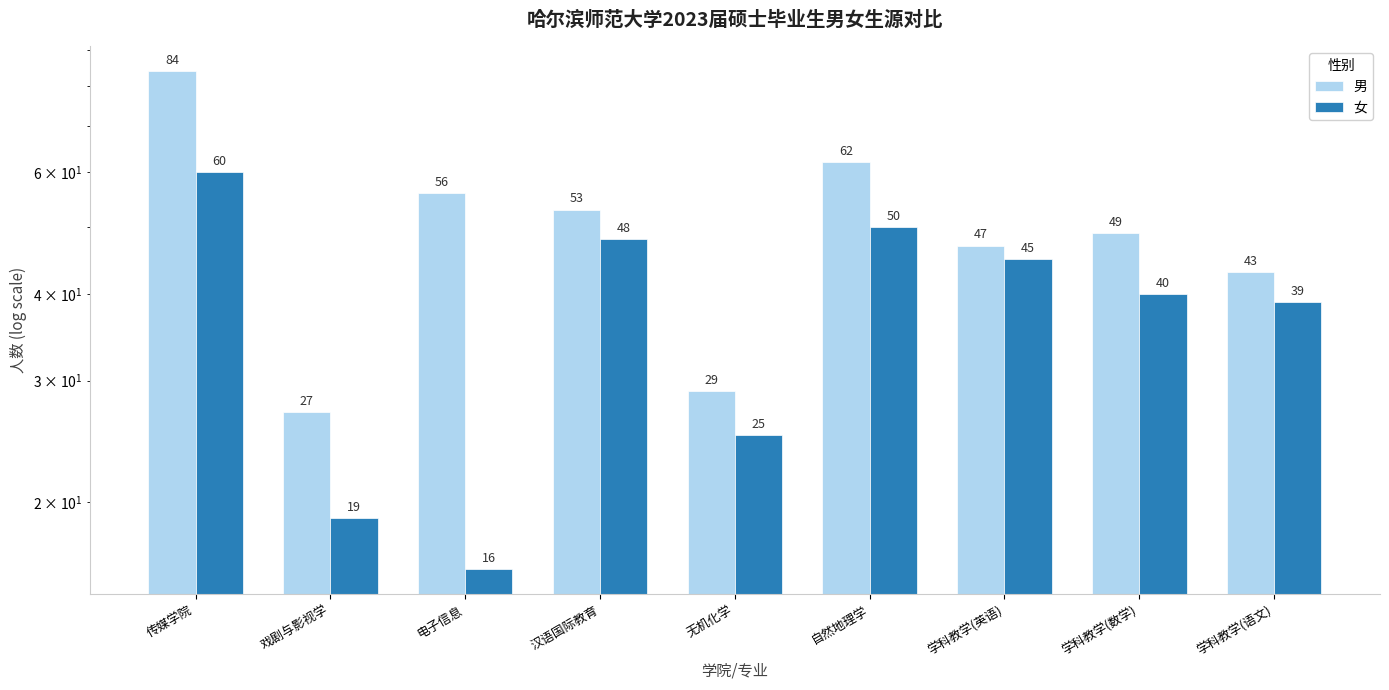

At how many categories does at least one series exceed 30?

7